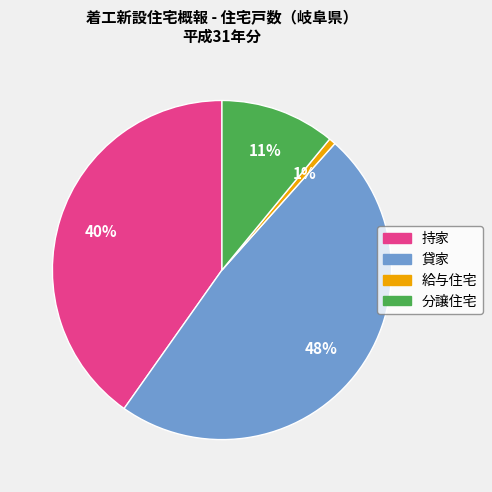

True or false: 分譲住宅 accounts for 11% of the total.

True